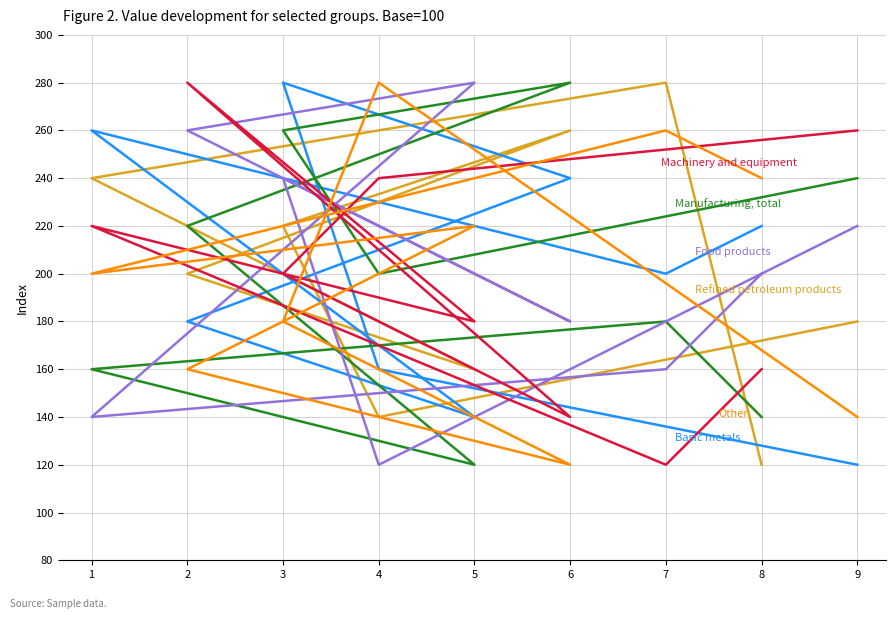

Between 9 and 4, which is larger?

9